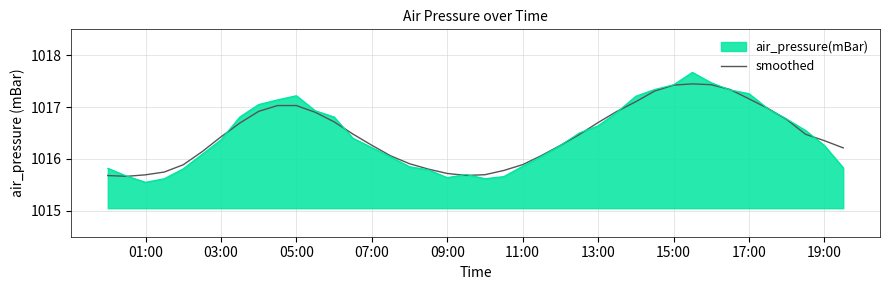

Which series has the largest range (max minus min)?

air_pressure(mBar)